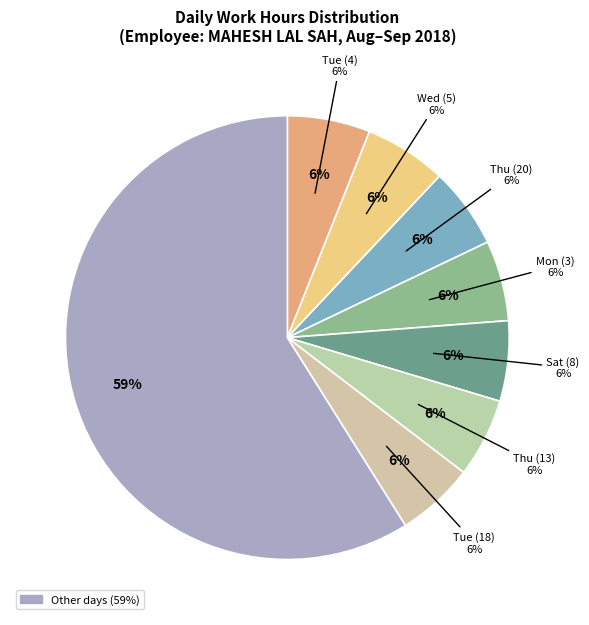

To the nearest percent, what portion does Mon (3) represent?

6%